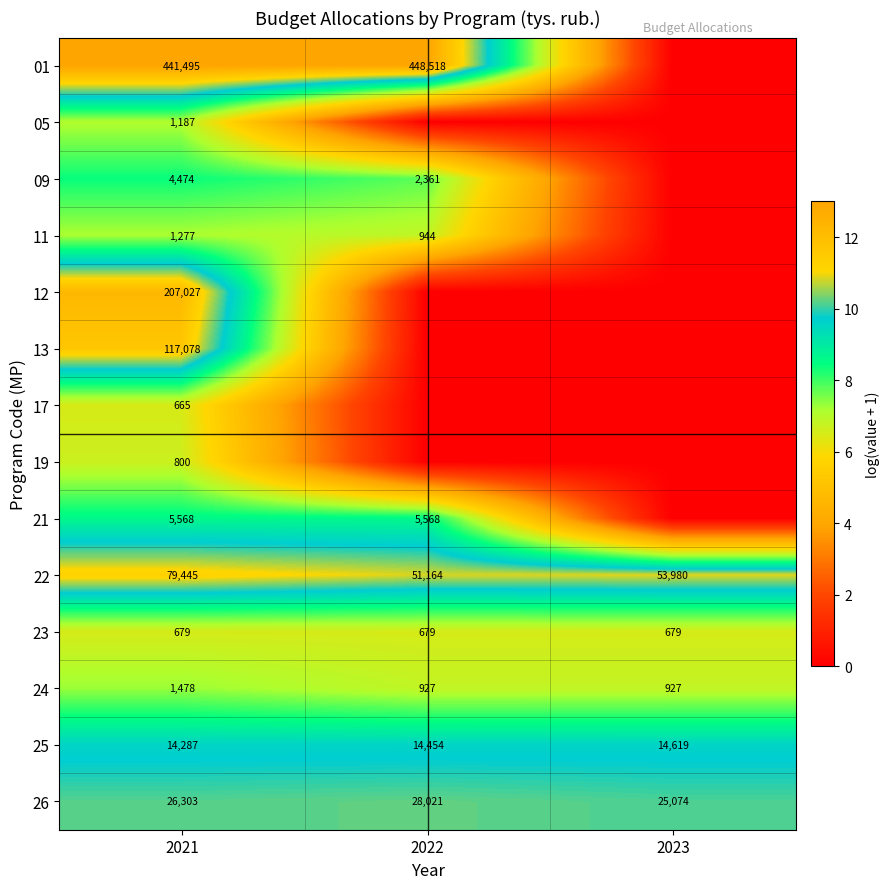

What is the average value of the 25 series?

14453